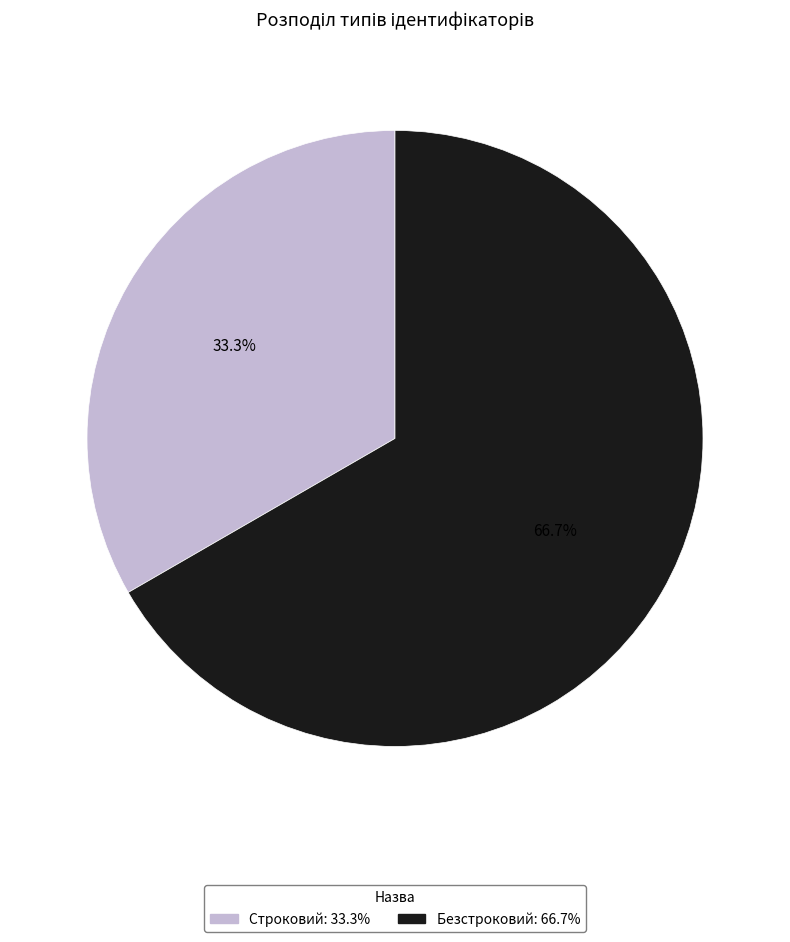

Is the sum of Строковий and Безстроковий greater than half?

Yes